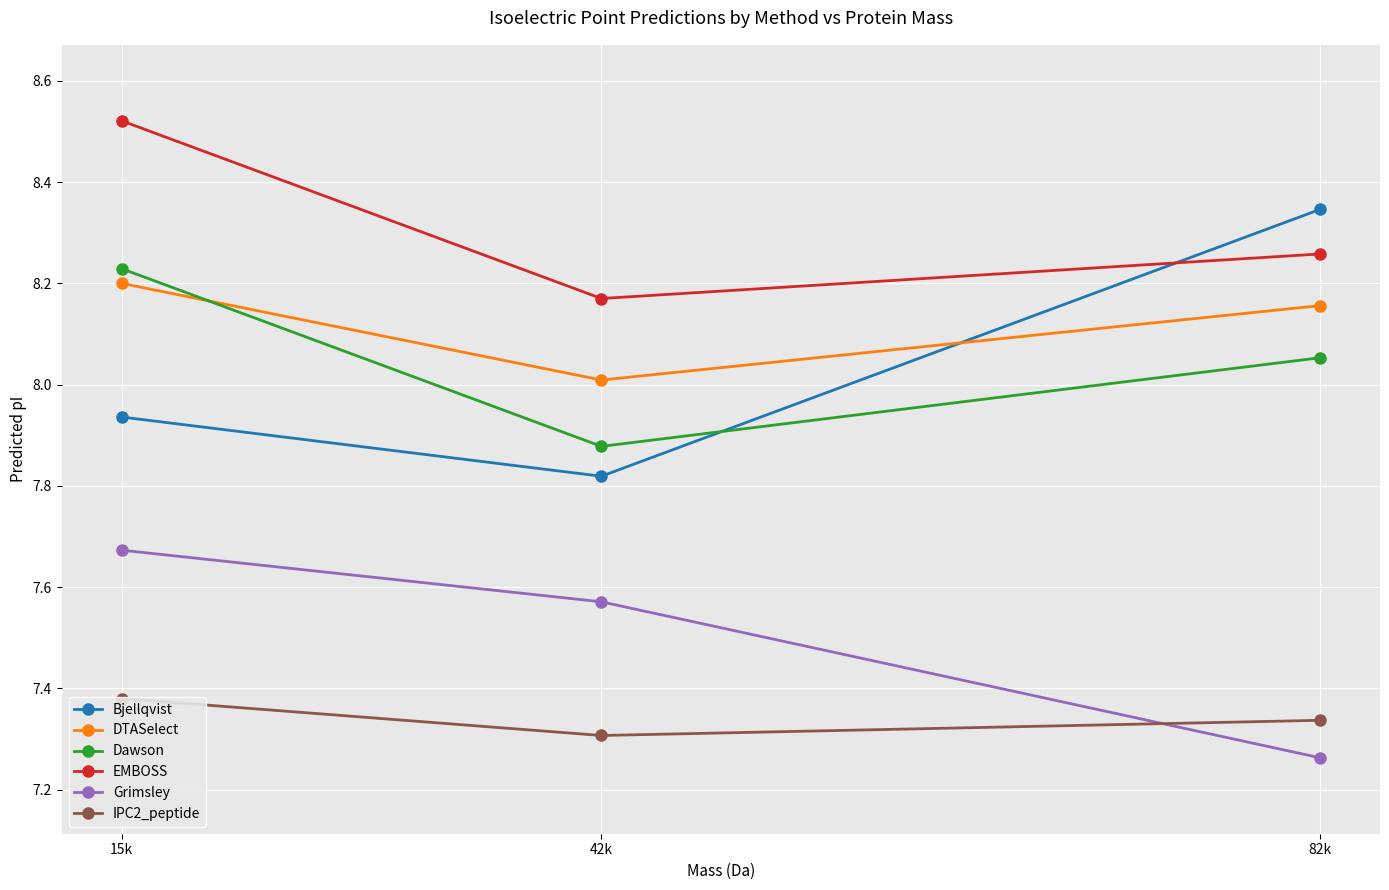

Is this an area chart (filled region under the line)?

No